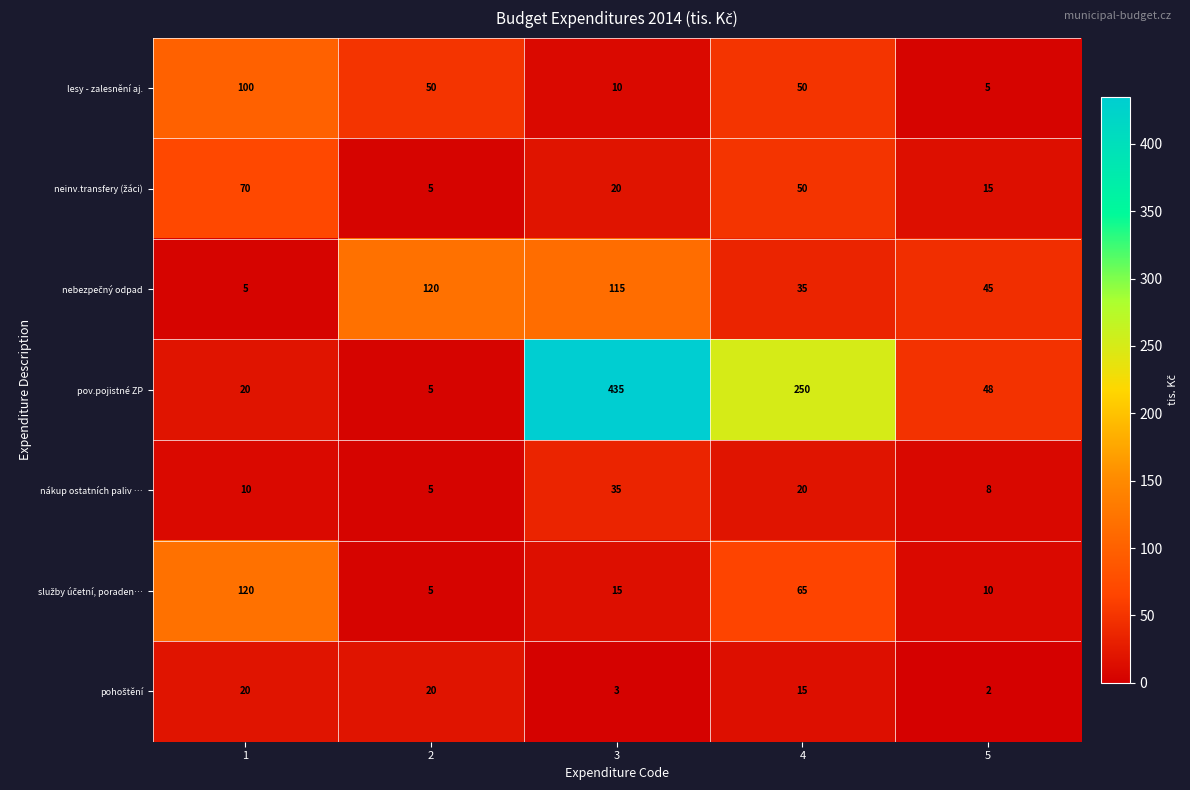

What is the difference between the maximum and second lowest values in the pov.pojistné ZP series?

415